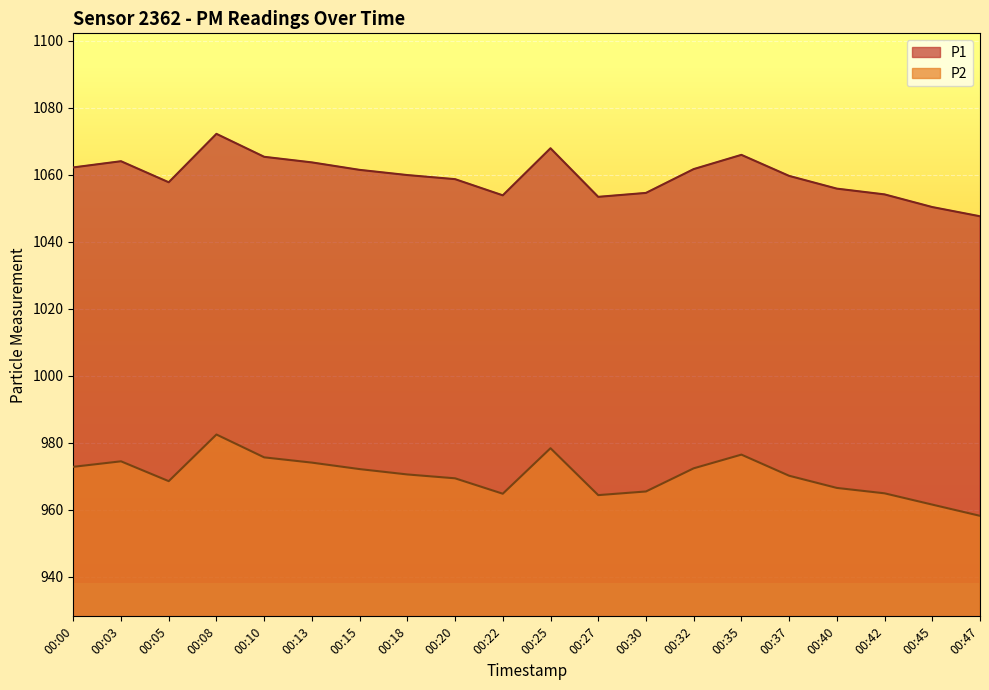

At which category is the sum across all series the highest?

00:08